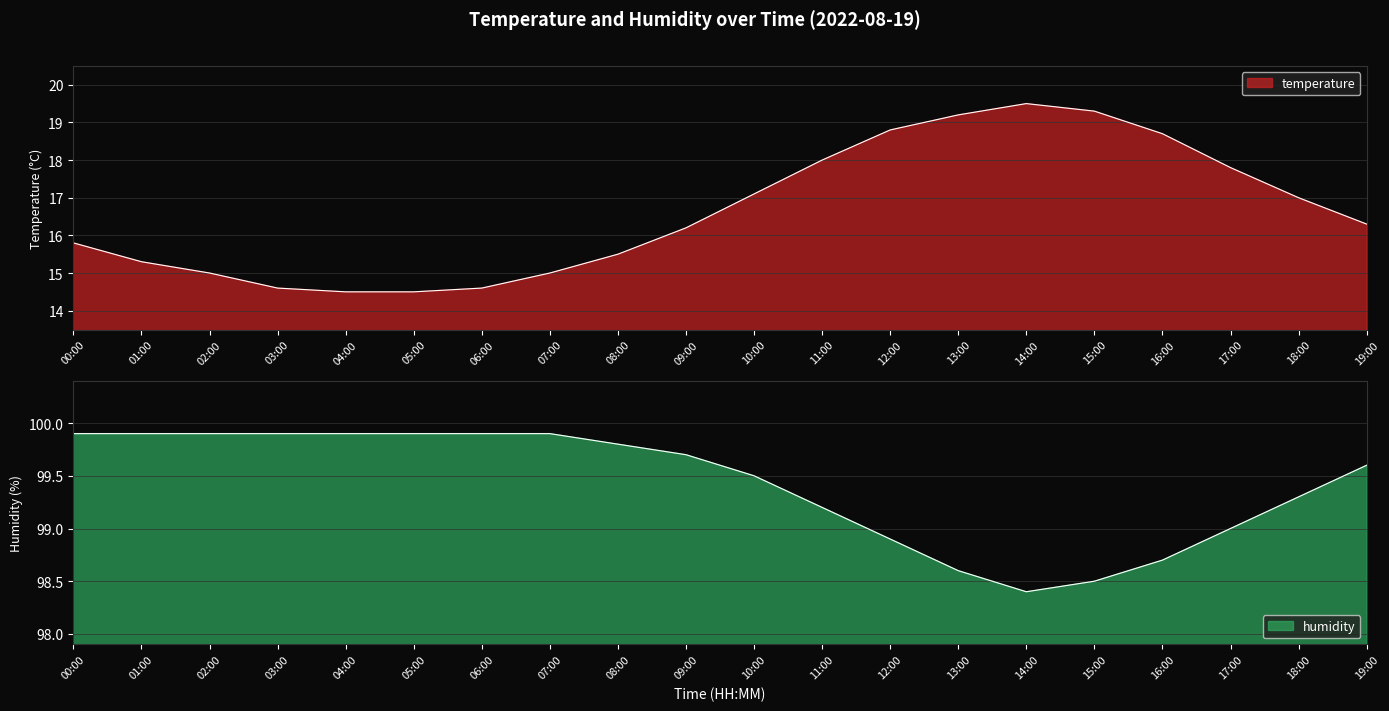

What is the difference between the temperature values at 01:00 and 12:00?

3.5